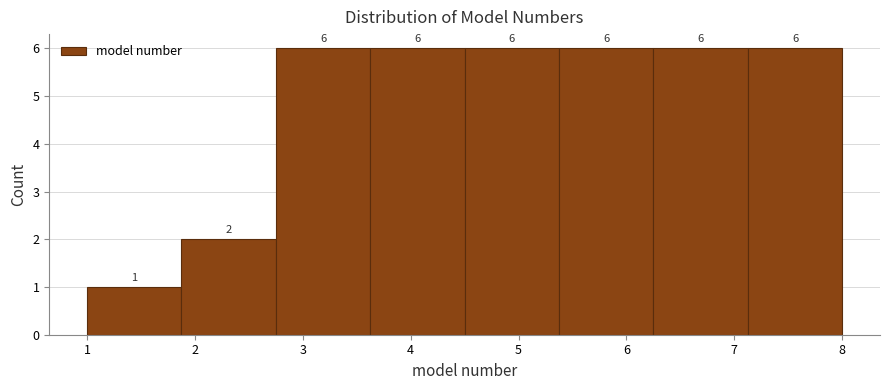

Reading left to right, list every bar in this chart as the range it spans on the x-axis followed by its height. The bar edges are not printed on the chart, so give them approximately, as read against the axis.

1.0 to 1.9: 1
1.9 to 2.8: 2
2.8 to 3.6: 6
3.6 to 4.5: 6
4.5 to 5.4: 6
5.4 to 6.3: 6
6.3 to 7.1: 6
7.1 to 8.0: 6